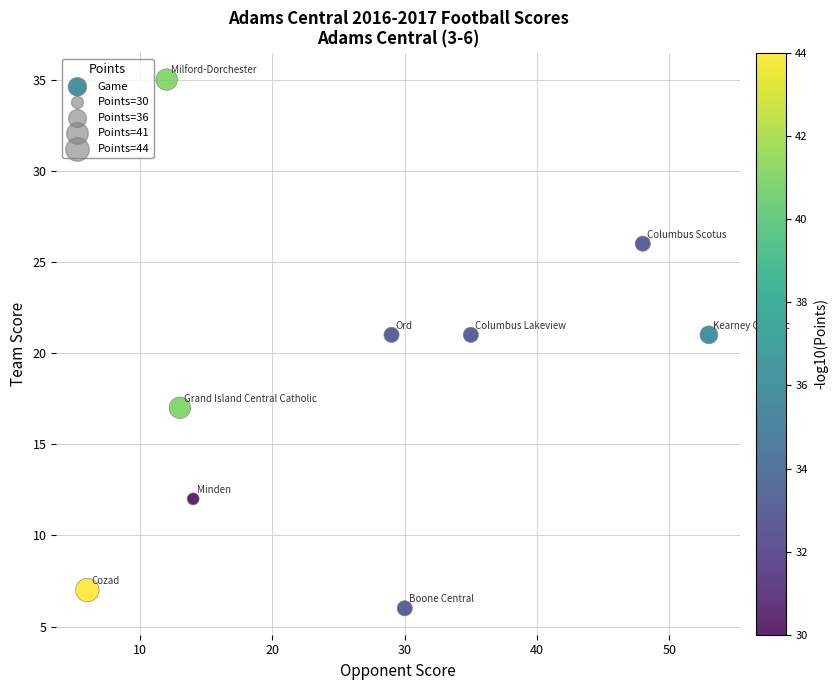

What is the average Y value?

18